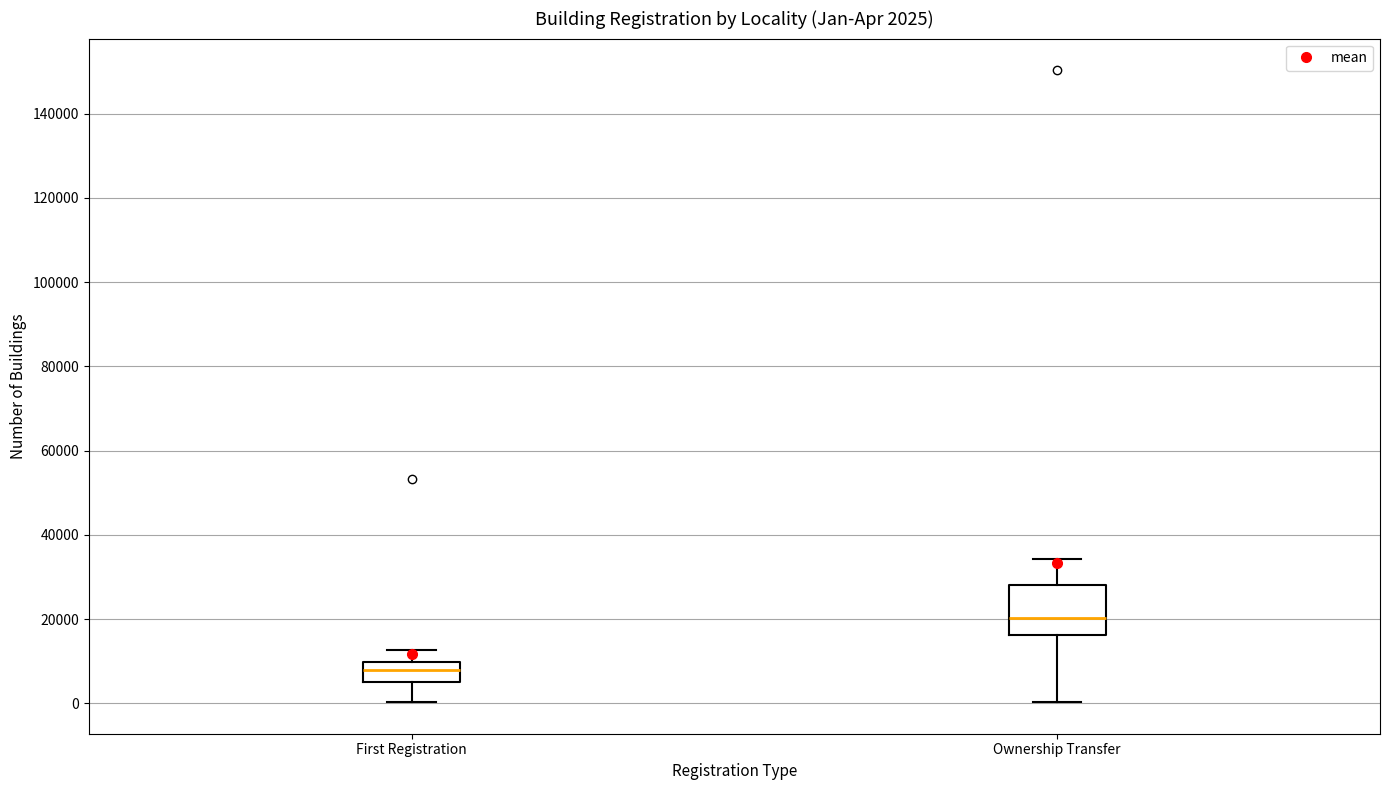

Which box is the tallest, from its lower edge to its upper edge?

Ownership Transfer